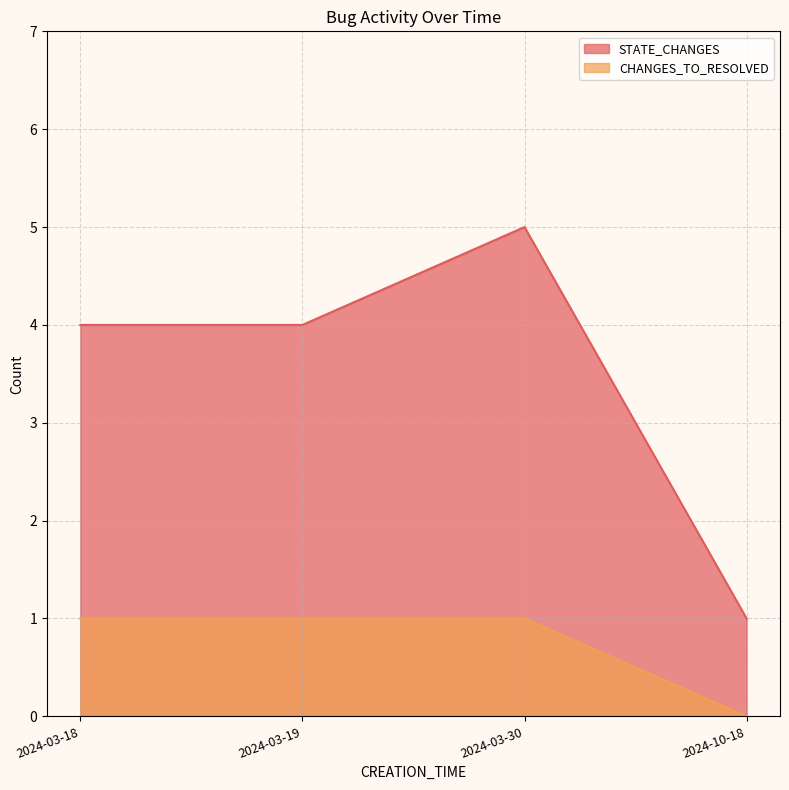

Reading right to left, what are all the values shown in this chart?

STATE_CHANGES: 1	5	4	4
CHANGES_TO_RESOLVED: 0	1	1	1